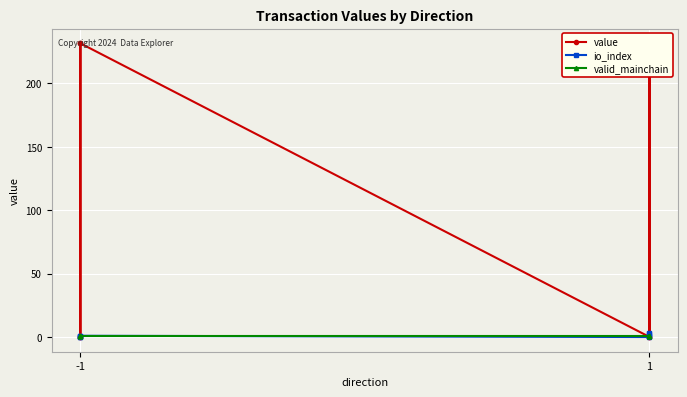

At which label is valid_mainchain closest to 1?

-1